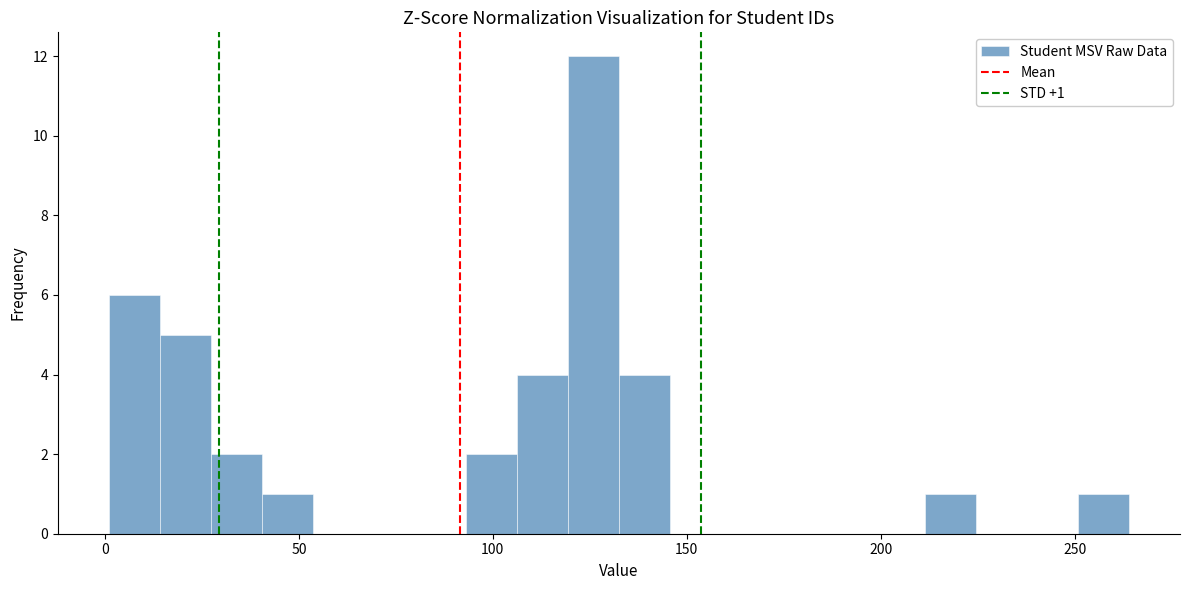

Read against the x-axis, roughly where is the centre of the tallest bar?

125